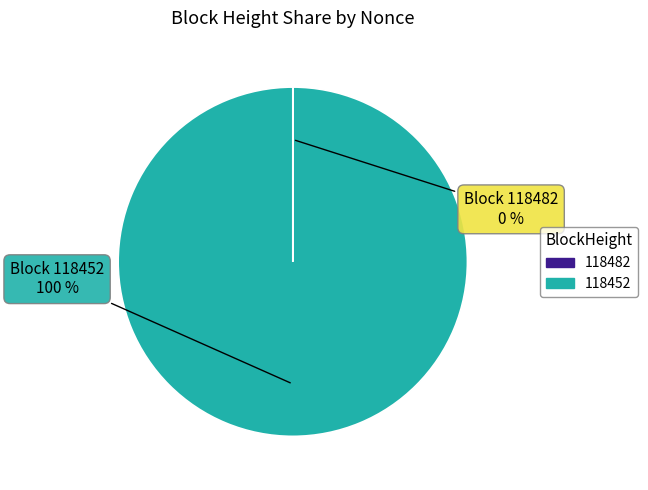

Which slice represents more than half of the pie?

118452